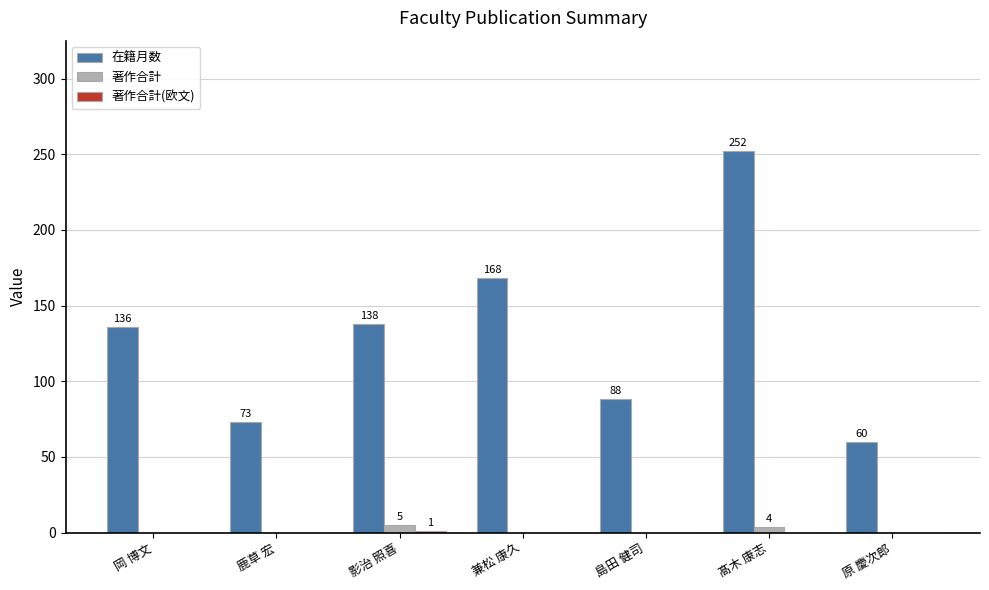

How many series are shown in this chart?

3